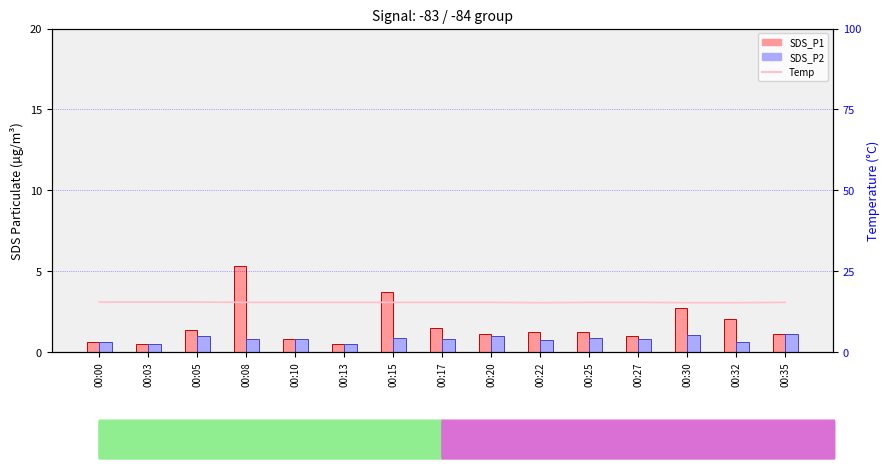

What is the value of the Temp bar at the 7th from the left?

15.4